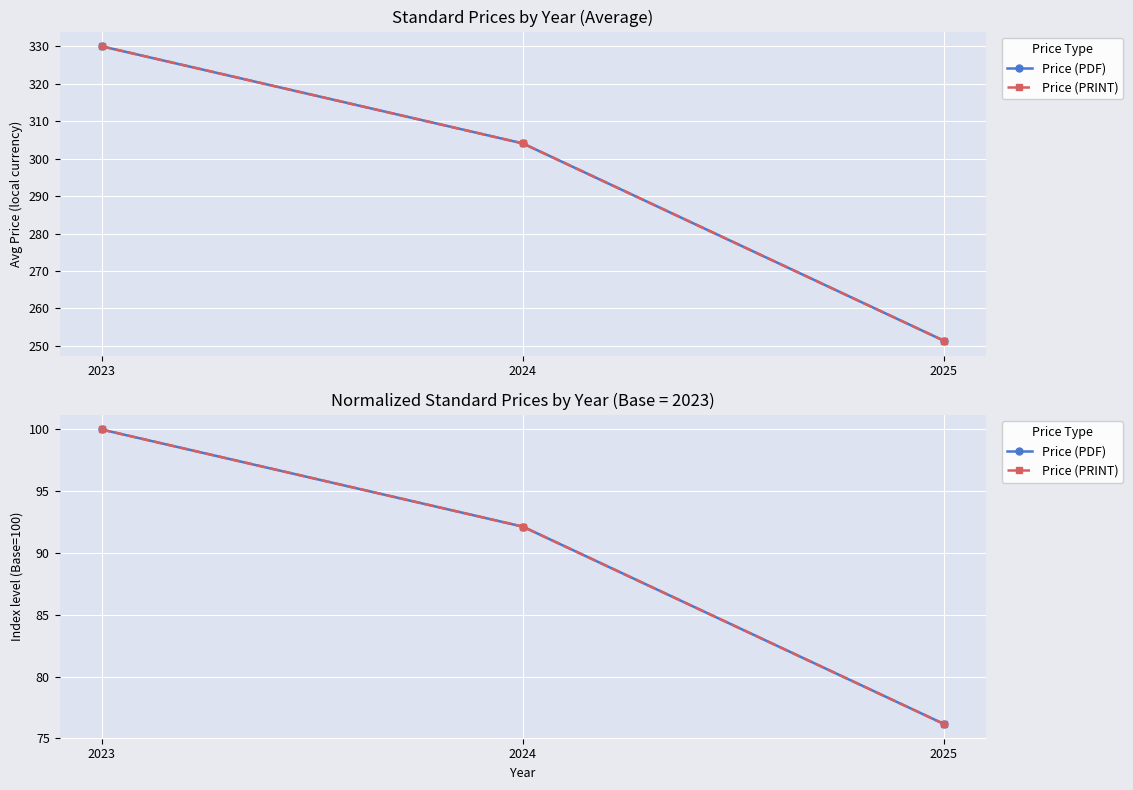

What is the maximum value for Price (PRINT)?

100.0